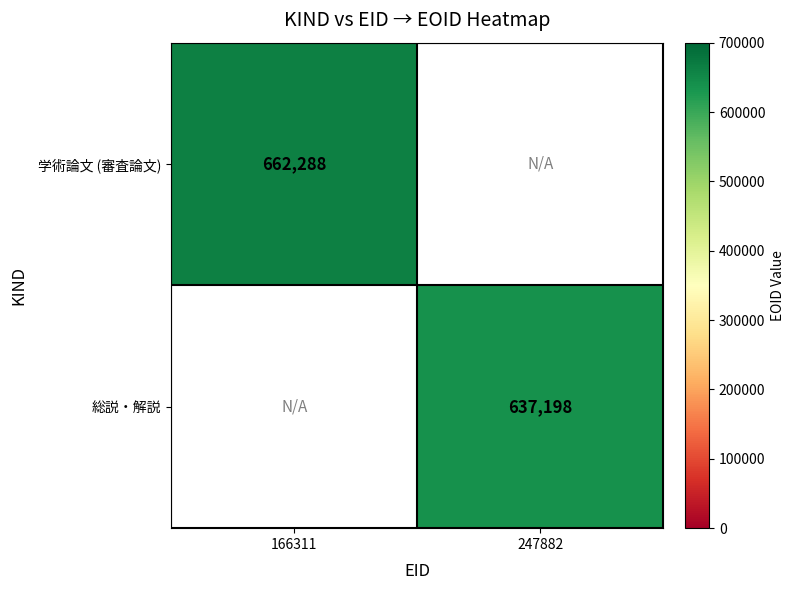

The value of 学術論文 (審査論文) at 166311 is 213411. True or false?

False